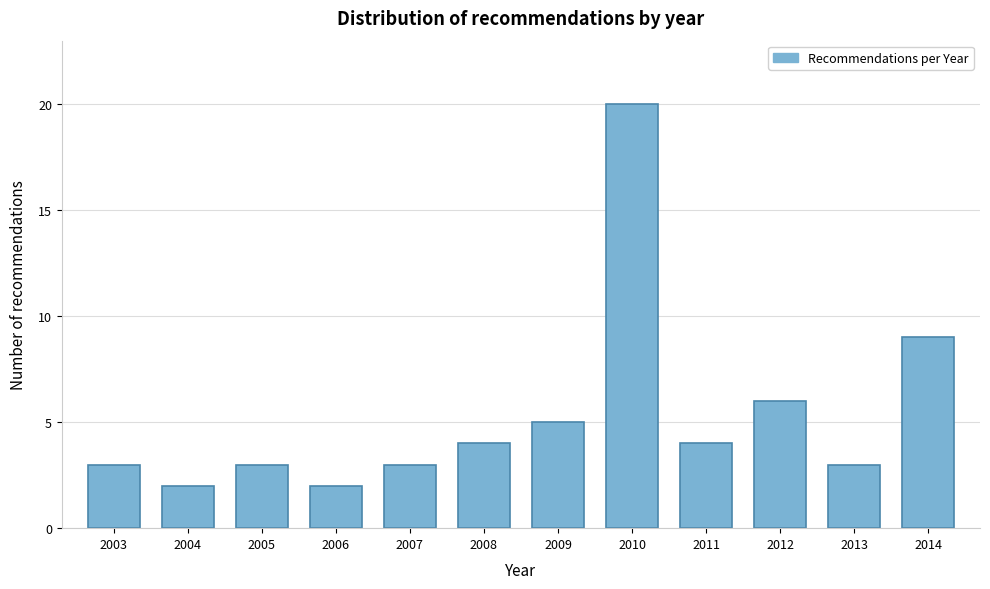

Reading right to left, list all the values displayed in this chart.

9	3	6	4	20	5	4	3	2	3	2	3